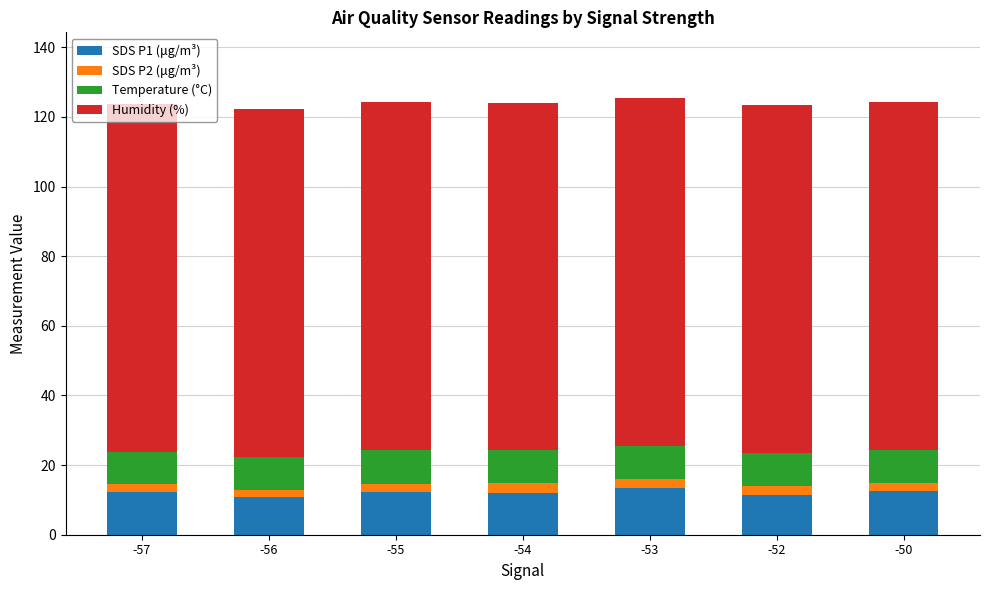

Are the bars horizontal?

No